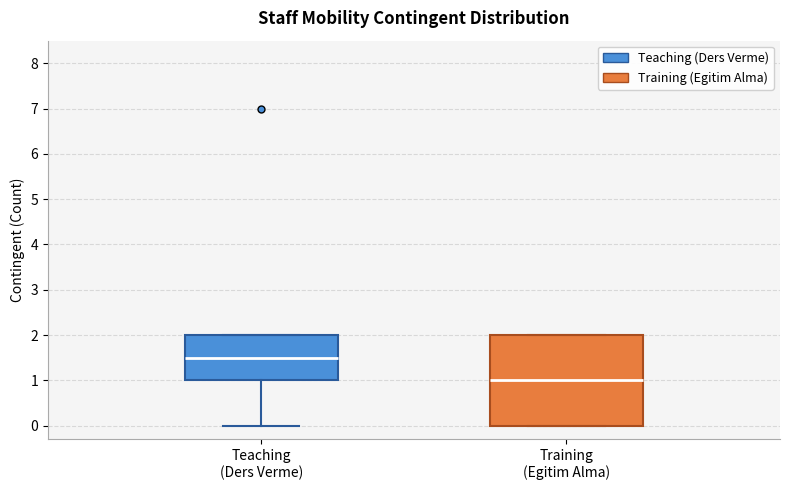

Comparing the boxes themselves (not the whiskers), which one is the tallest?

Training (Egitim Alma)